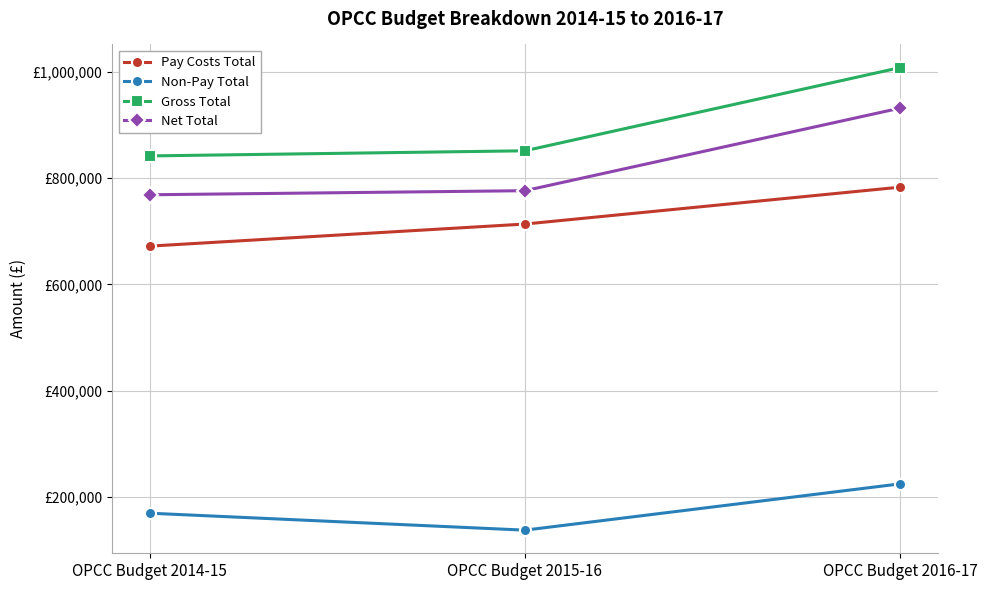

What are all the series names shown in the legend?

Pay Costs Total, Non-Pay Total, Gross Total, Net Total